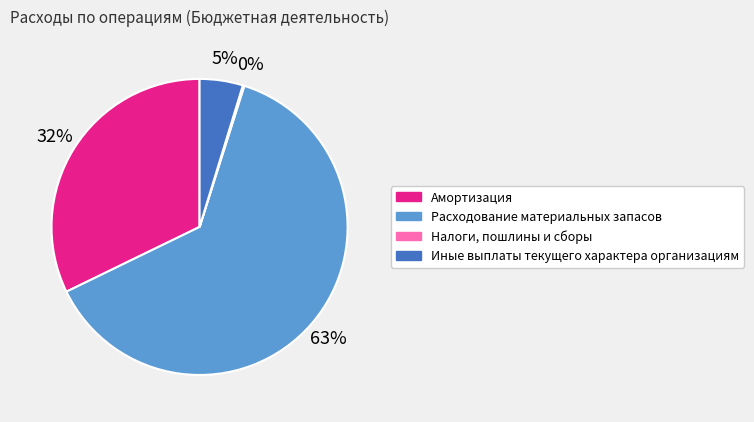

Does Расходование материальных запасов account for over 50% of the chart?

Yes